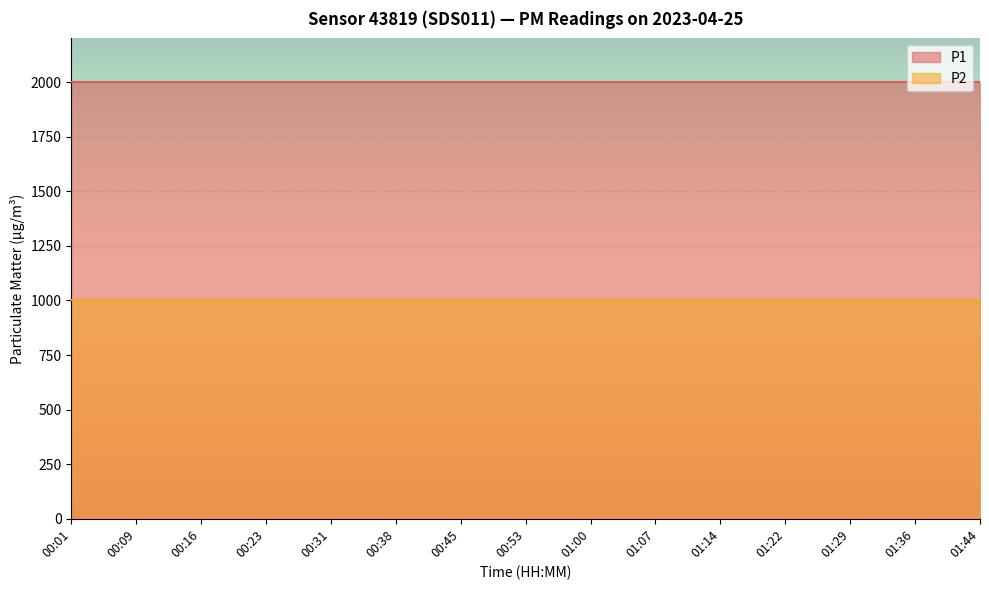

True or false: P2 and P1 cross at least once.

False